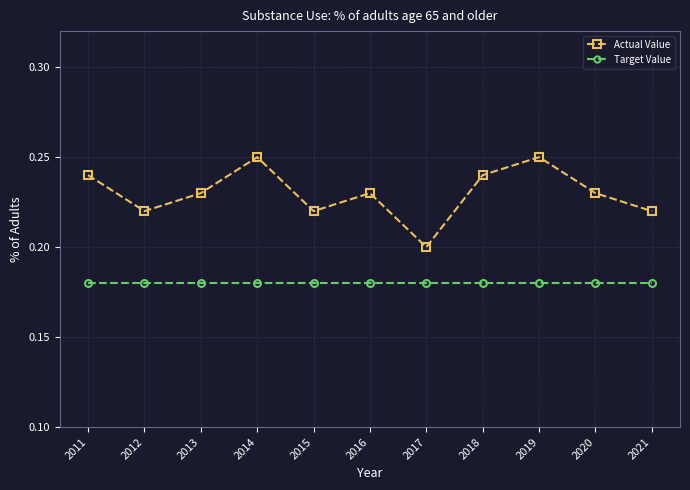

How many interior local valleys does the Actual Value series have?

3